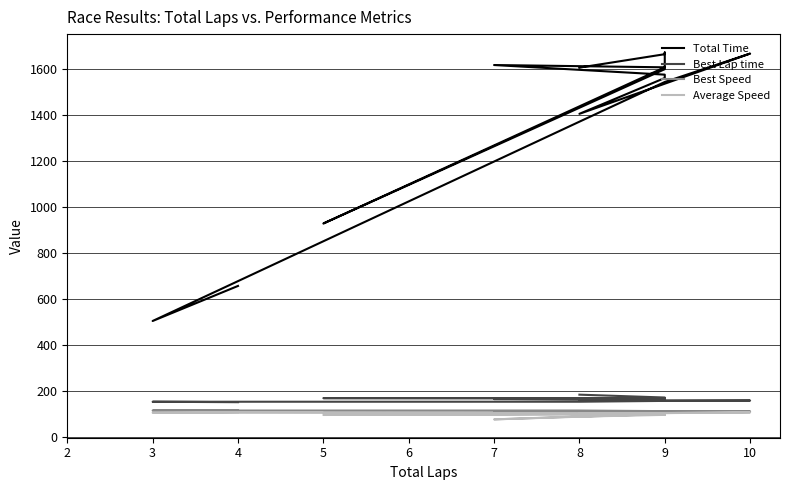

What is the label of the 4th point from the left?

9